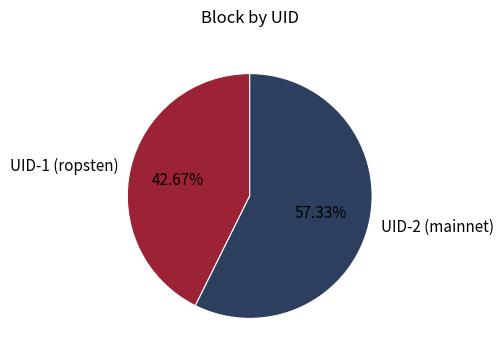

Combined, do UID-1 (ropsten) and UID-2 (mainnet) account for over 50%?

Yes